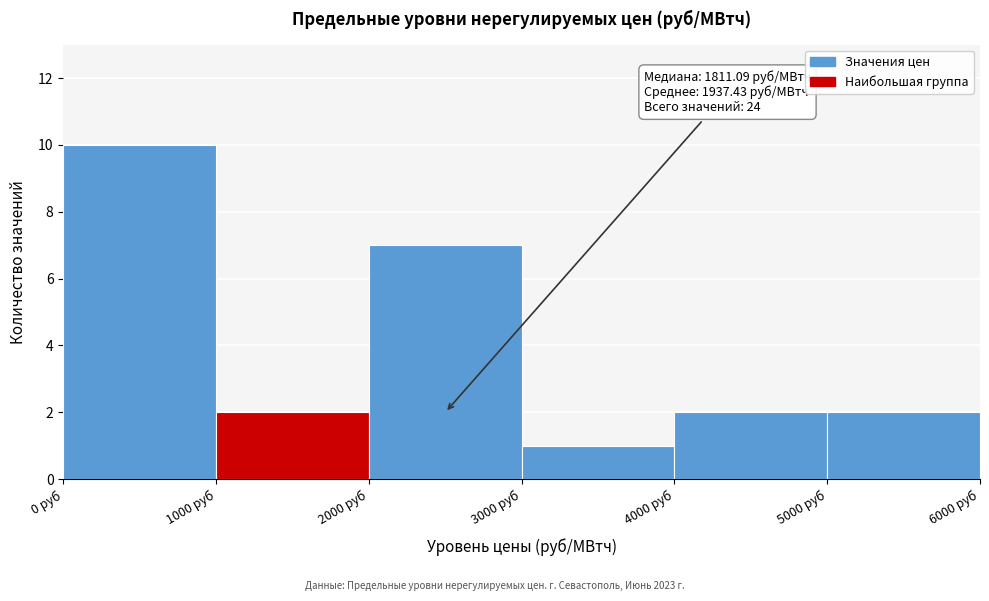

Over which range of the x-axis is the bar tallest?

0 to 1000